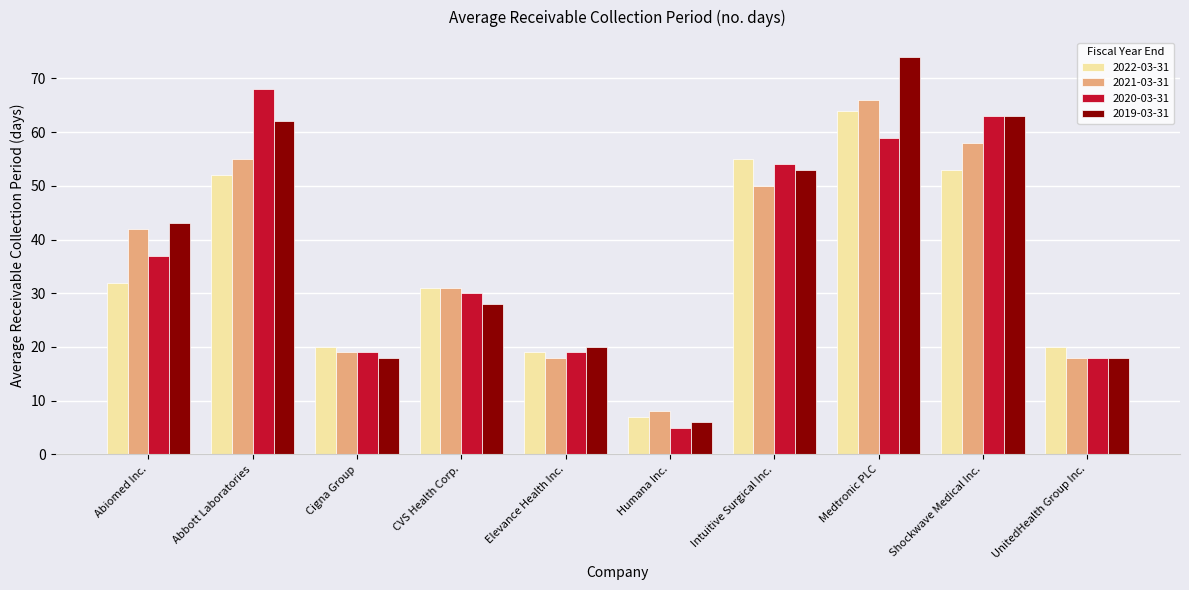

Count the number of categories in the chart.

10